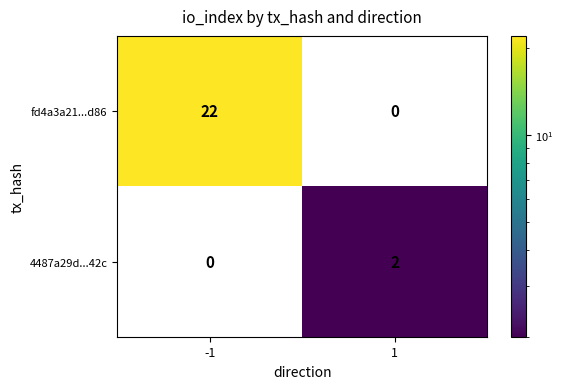

The value of fd4a3a21...d86 at 1 is 0. True or false?

True